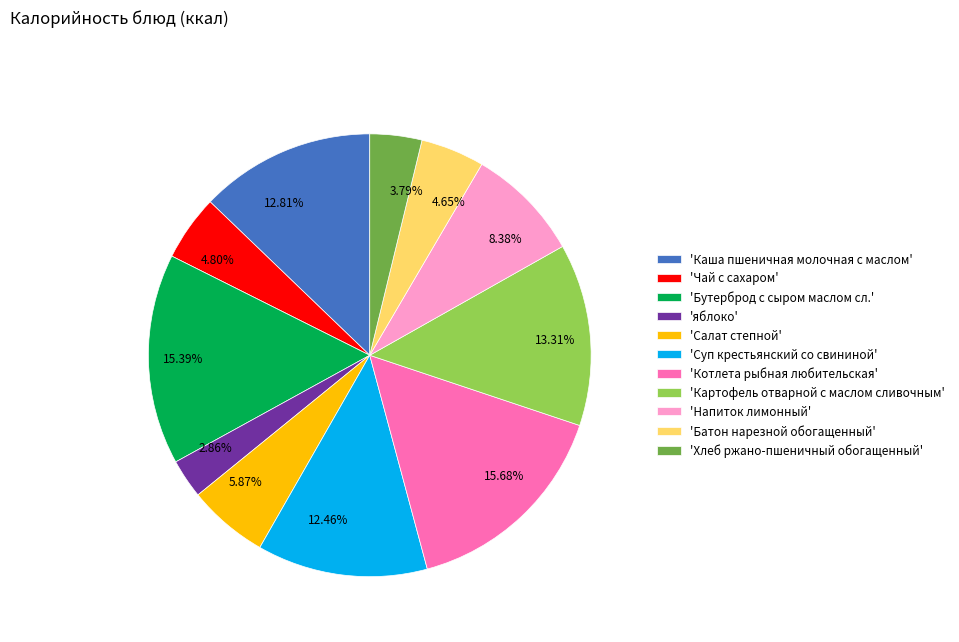

Combined, do 15.68% and 2.86% account for over 50%?

No